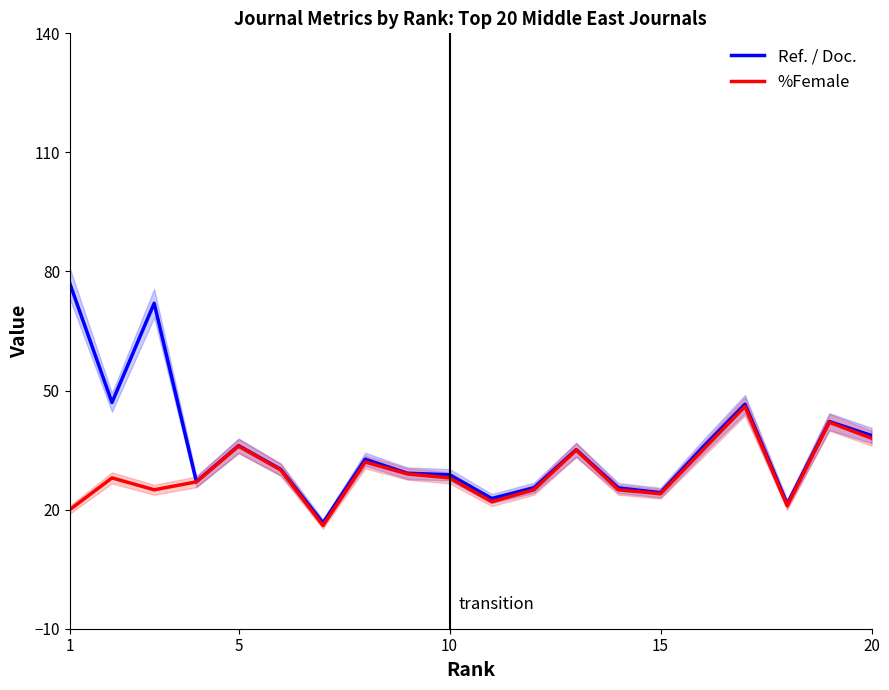

True or false: Ref. / Doc. has a value of 36.1 at 5.

True